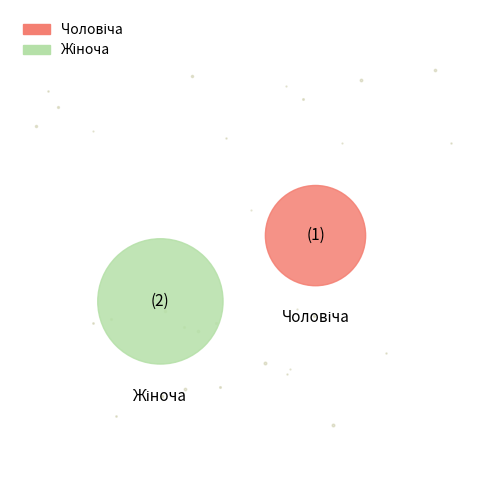

Is there a majority slice in this chart?

Yes